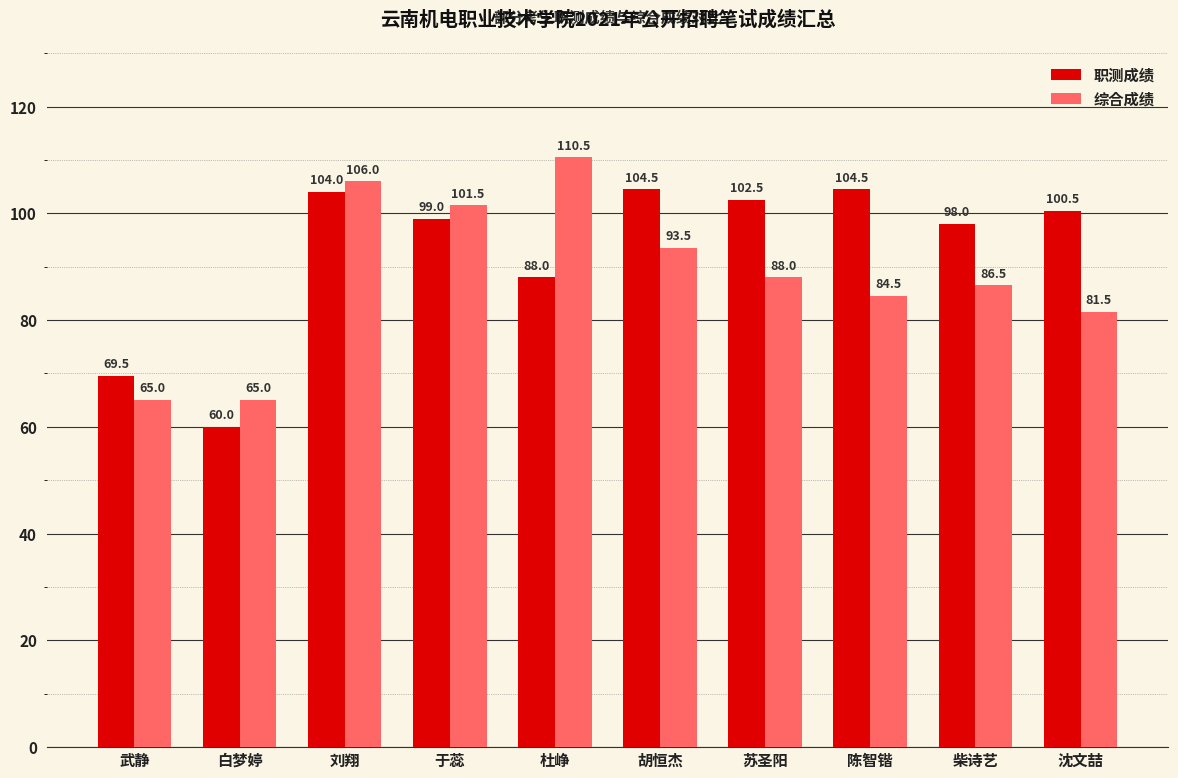

Where is 综合成绩 nearest to the value 87?

柴诗艺